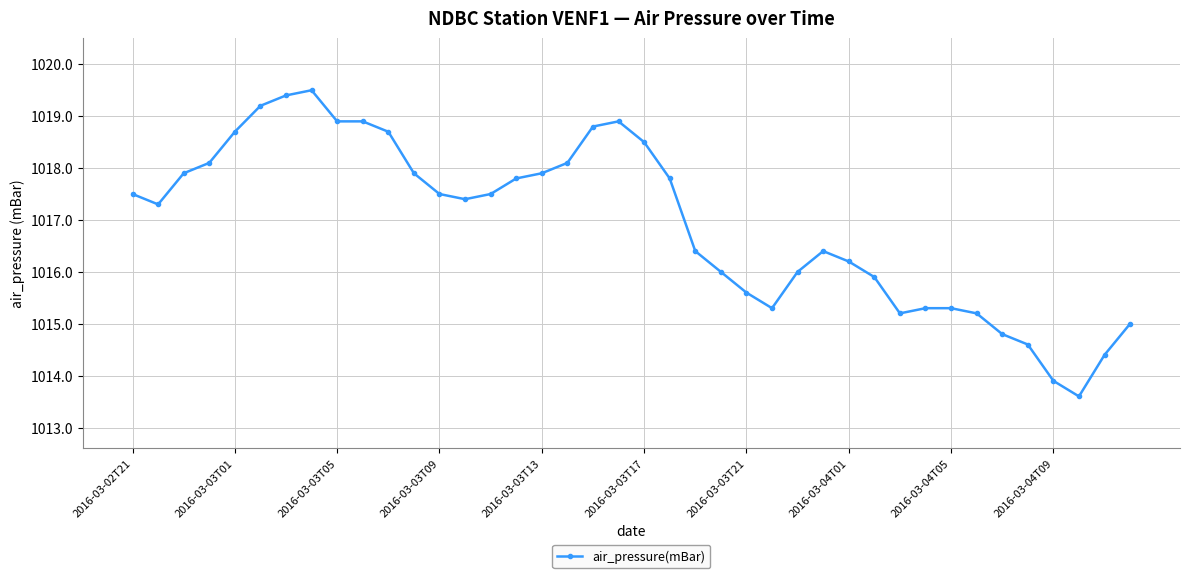

What is the value of the 28th point from the left?

1016.4